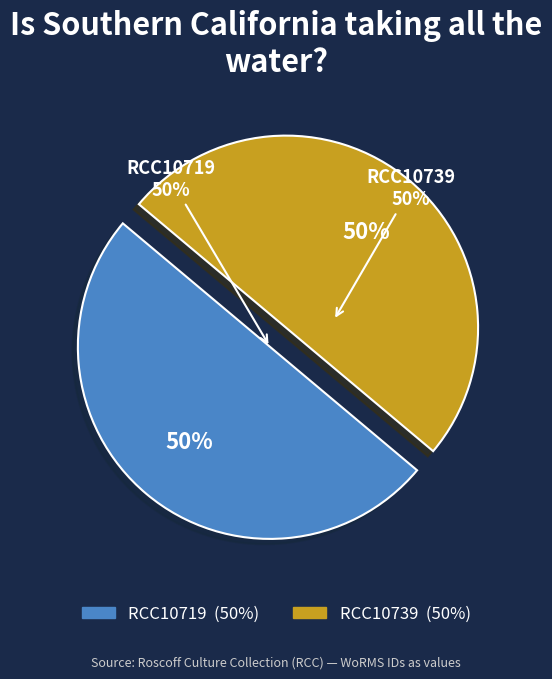

Count the number of slices in the pie.

2